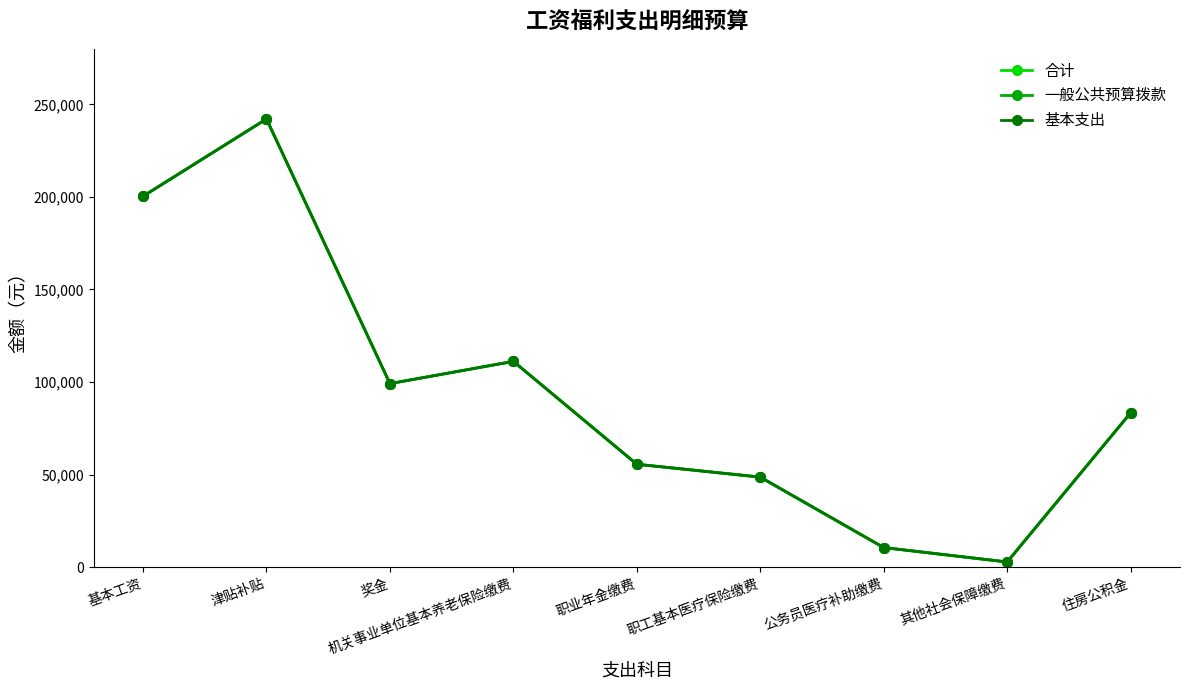

Which series has the largest range (max minus min)?

合计